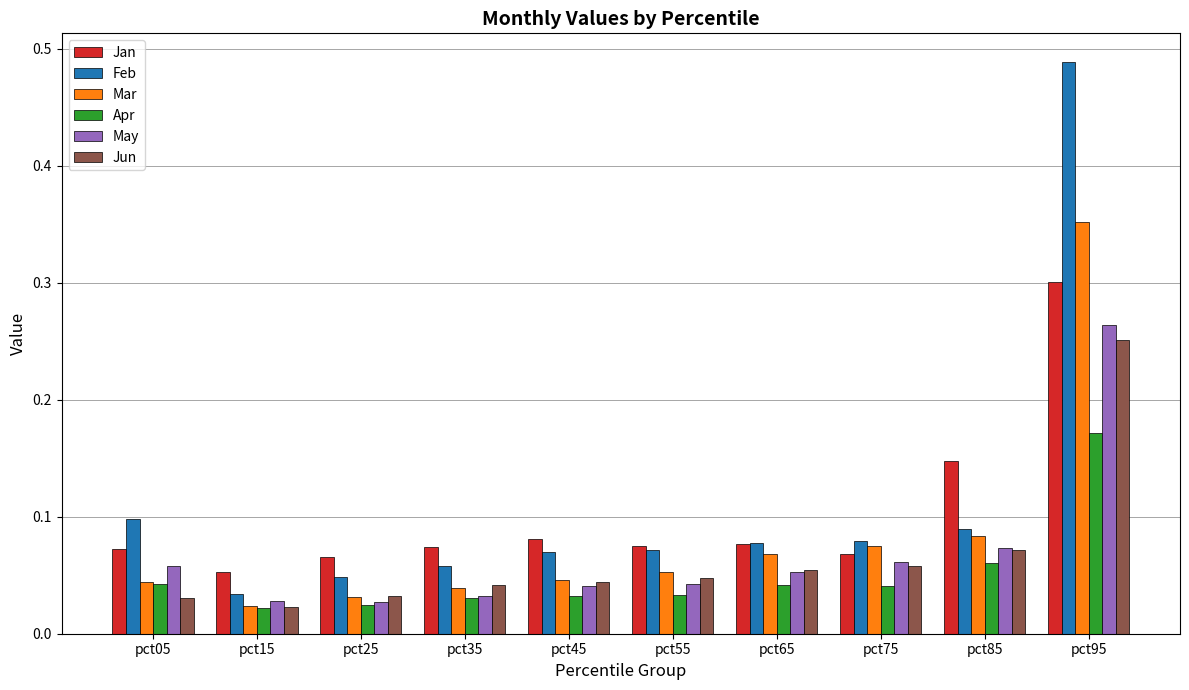

What is the sum of the Feb values at pct95 and pct75?

0.6